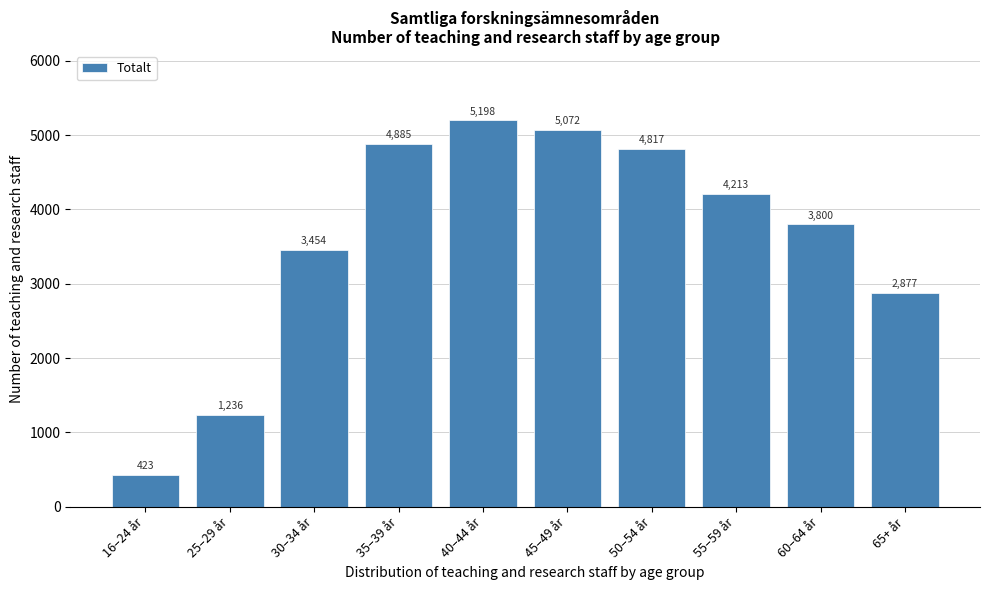

Reading right to left, extract all data points from this chart.

65+ år=2877	60–64 år=3800	55–59 år=4213	50–54 år=4817	45–49 år=5072	40–44 år=5198	35–39 år=4885	30–34 år=3454	25–29 år=1236	16–24 år=423